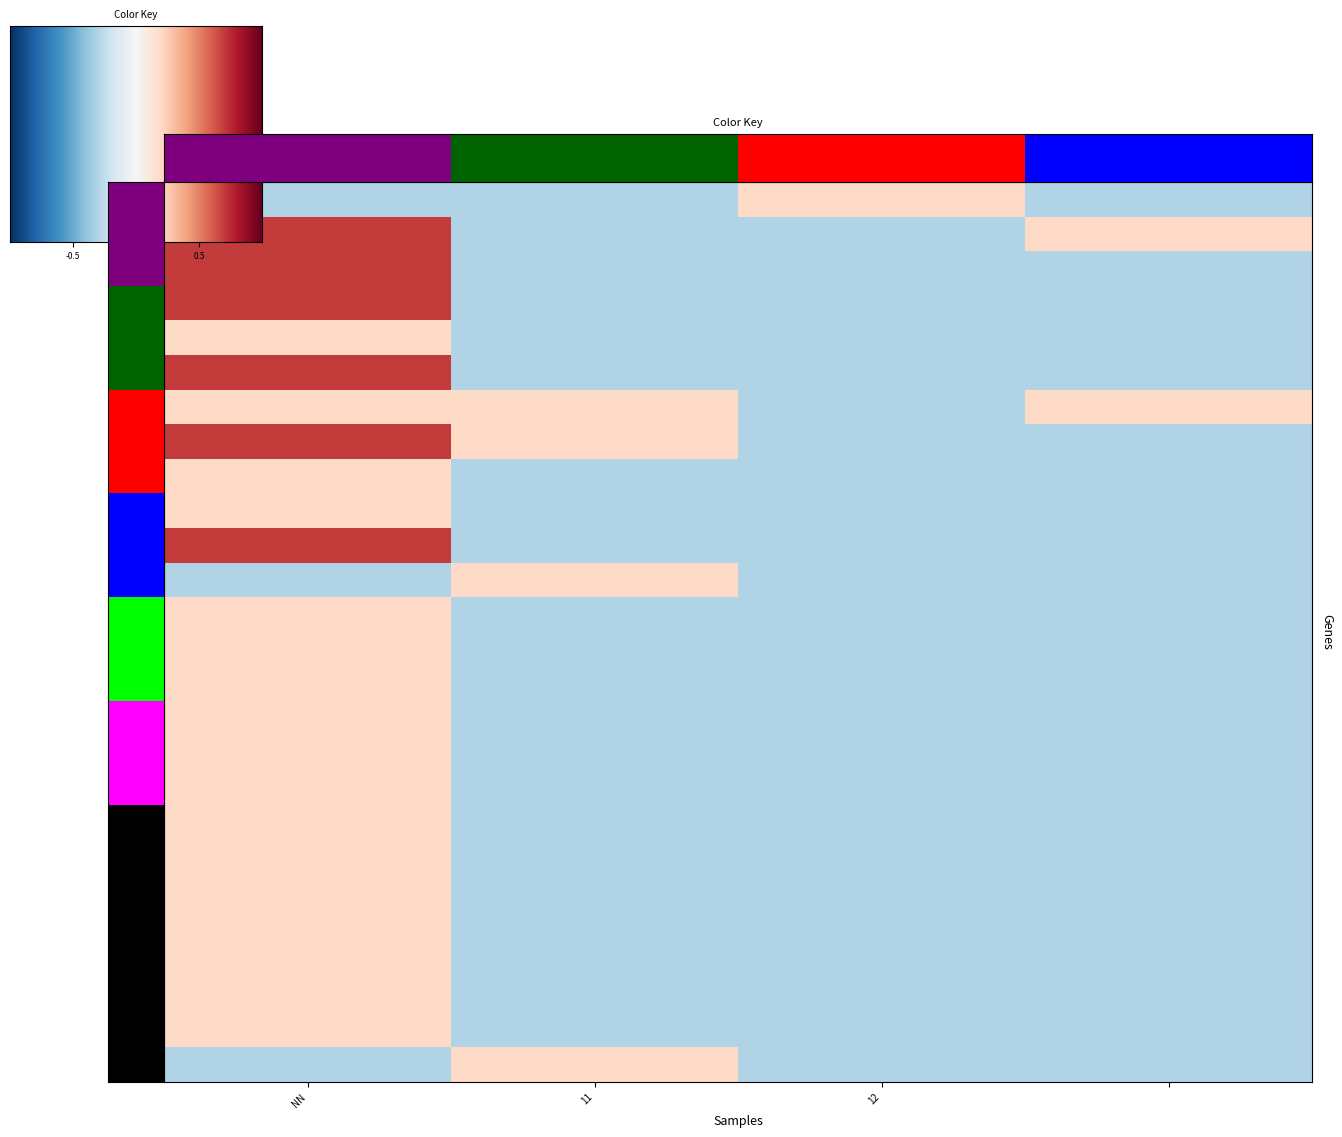

What is the total value across all series at ?

-6.8